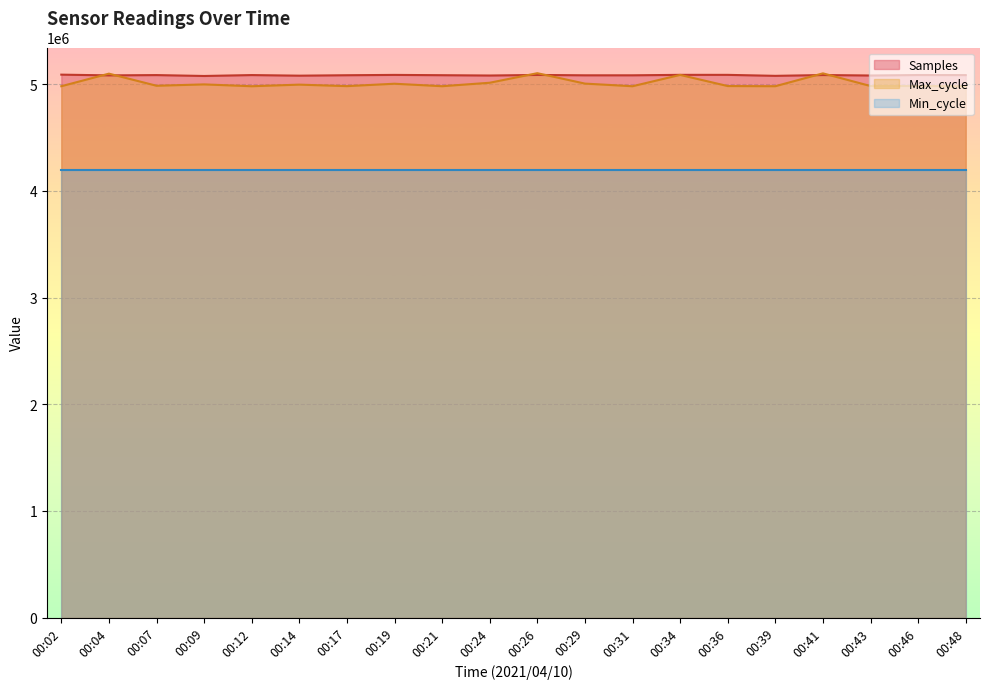

What is the spread (max minus min) of values at 00:46?

886108